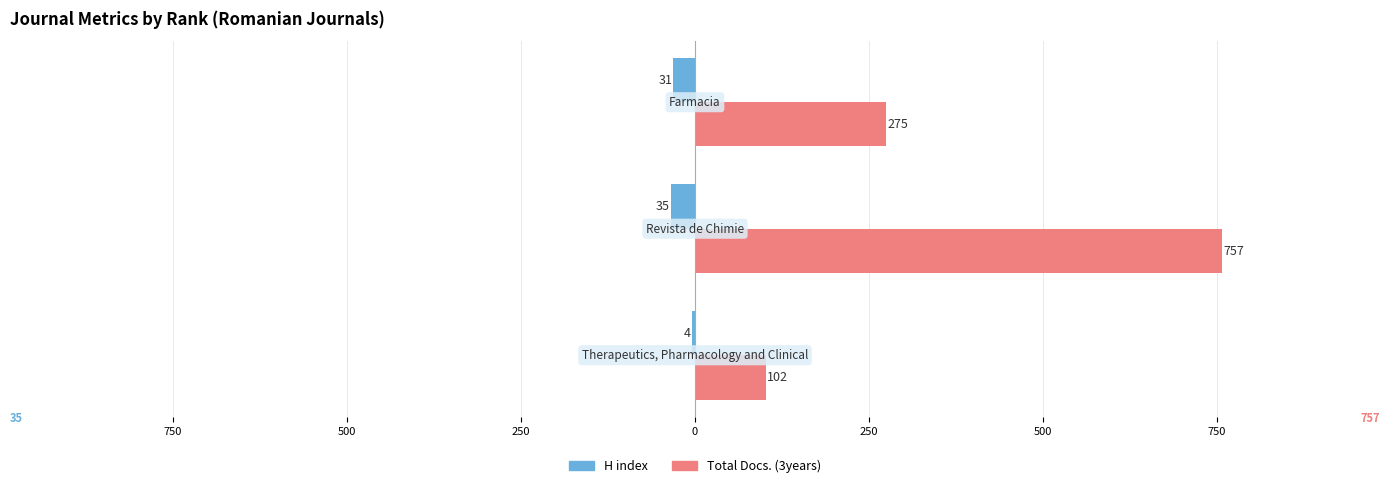

What is the average value of the Total Docs. (3years) series?

378